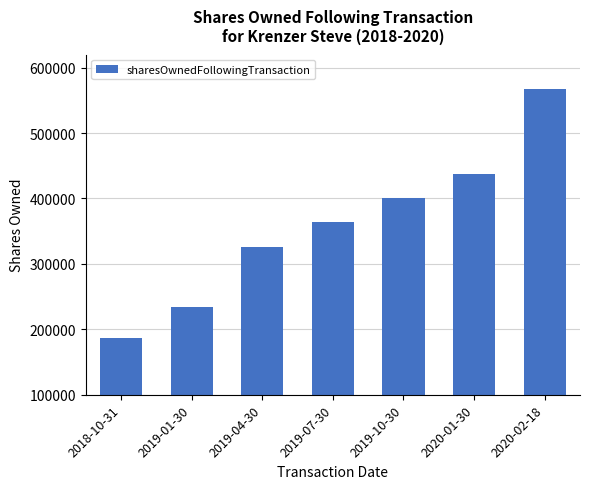

What is the smallest value displayed?

186226